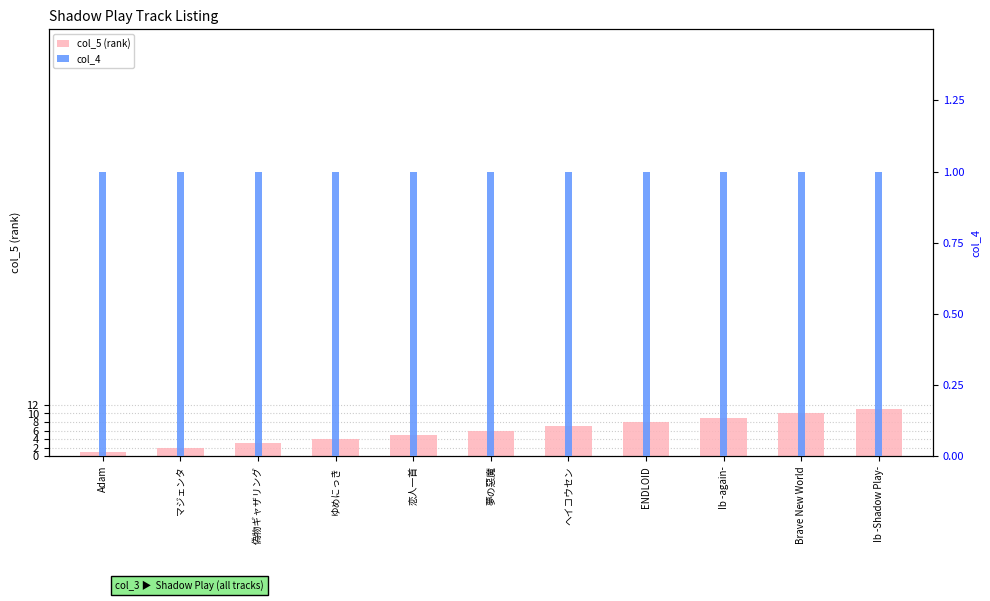

What is the label of the 1st bar from the right?

Ib -Shadow Play-